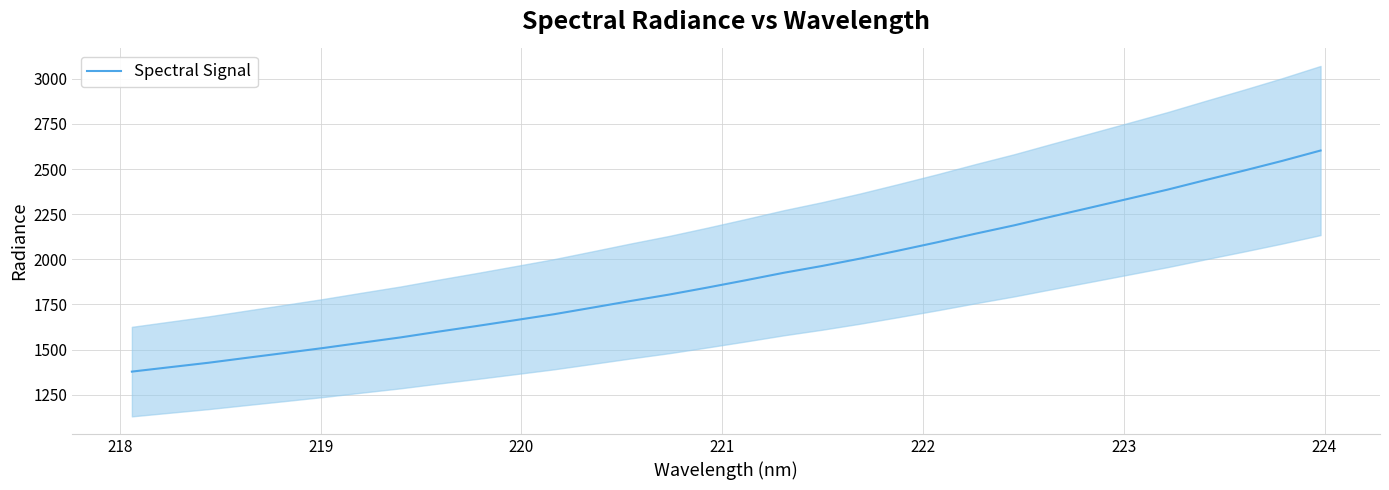

How many distinct data groups are displayed?

1